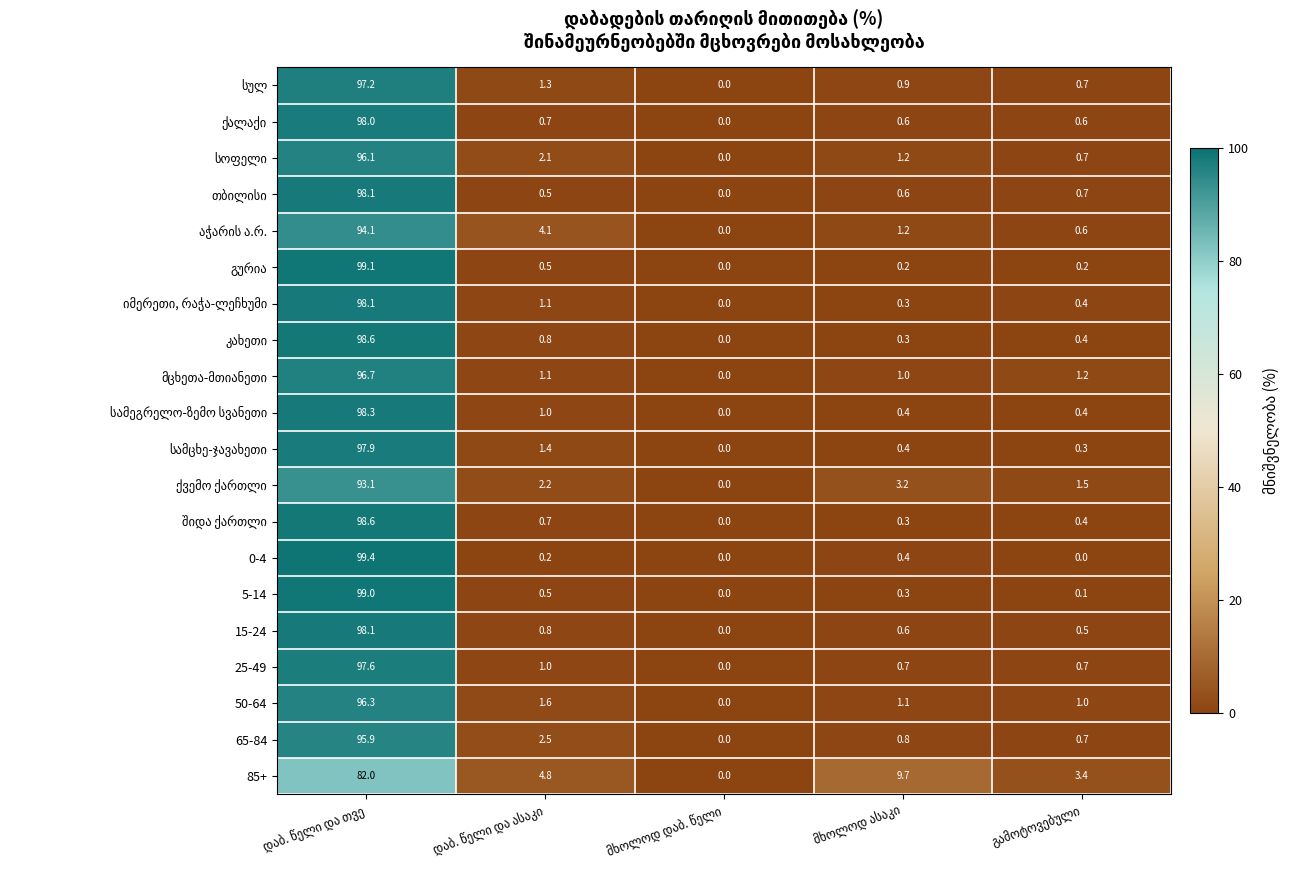

What is the greatest value displayed?

99.4